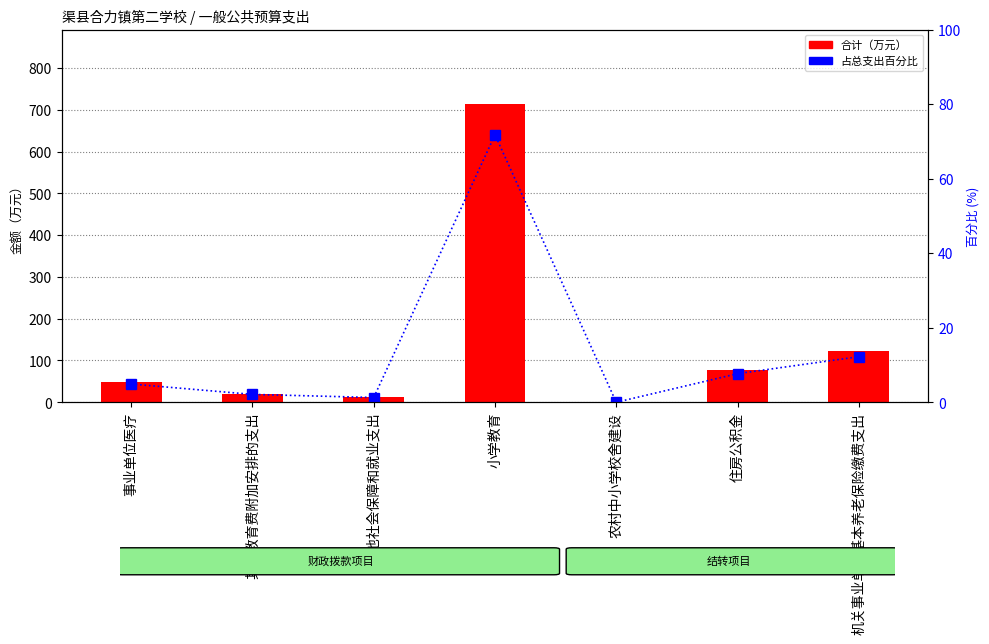

Which series has the largest range (max minus min)?

合计